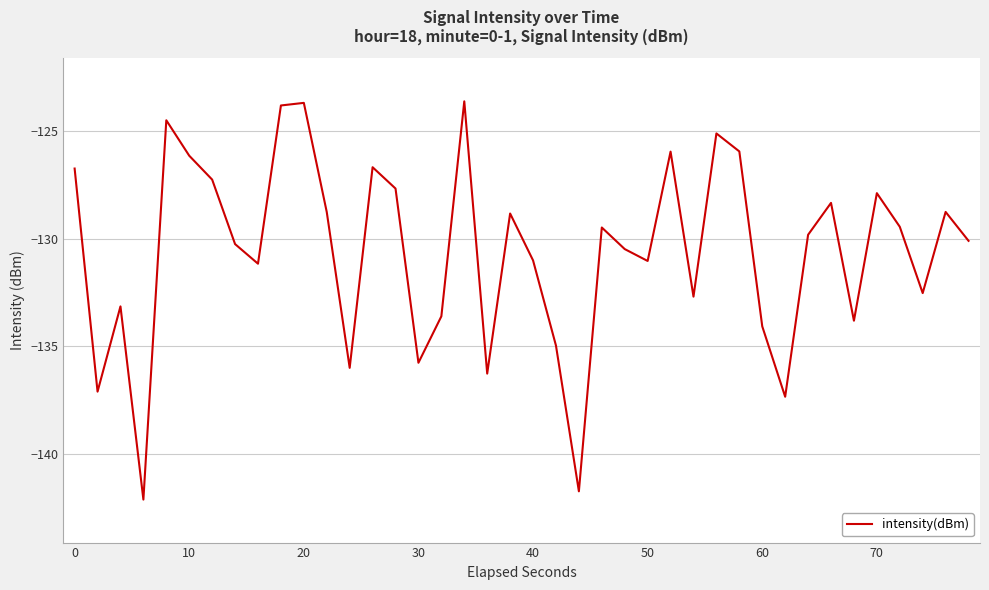

What is the maximum value shown in the chart?

-123.6